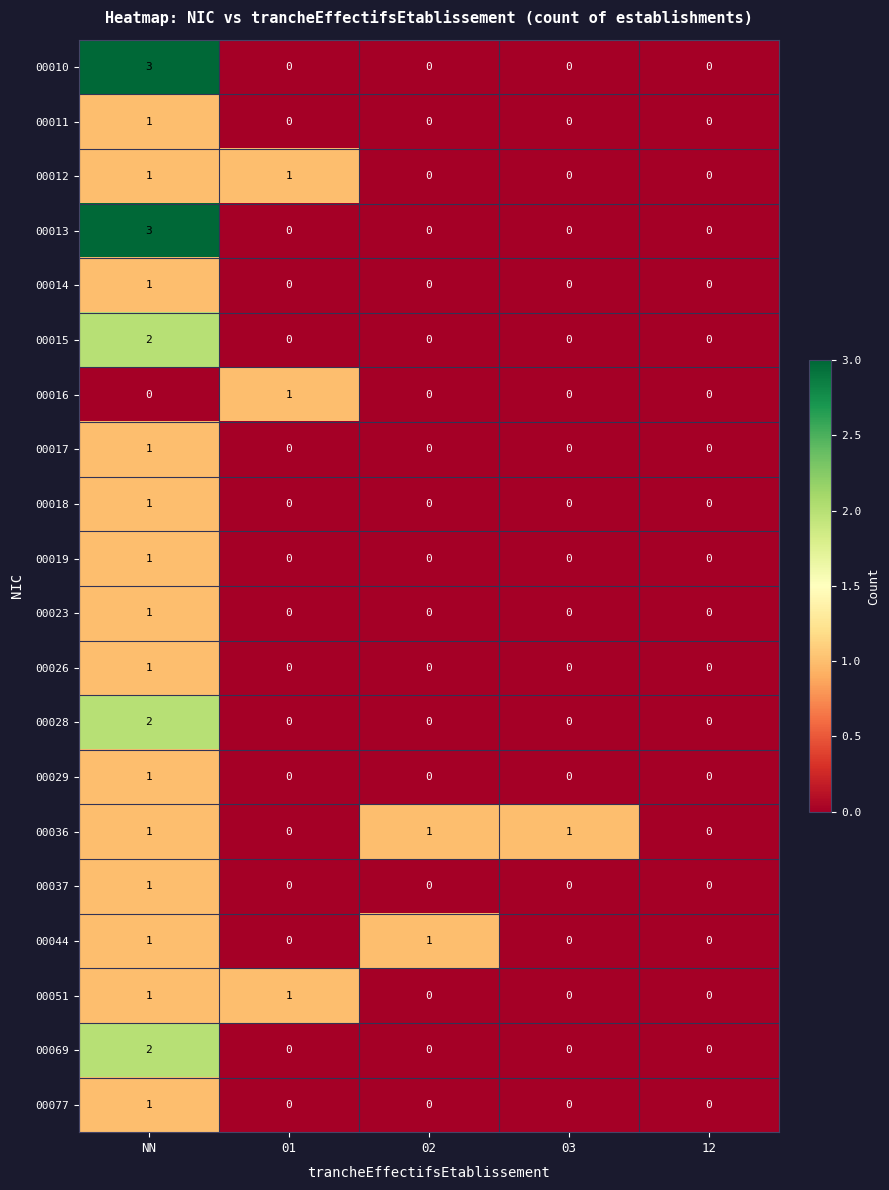

What is the difference between the highest and lowest values at 02?

1